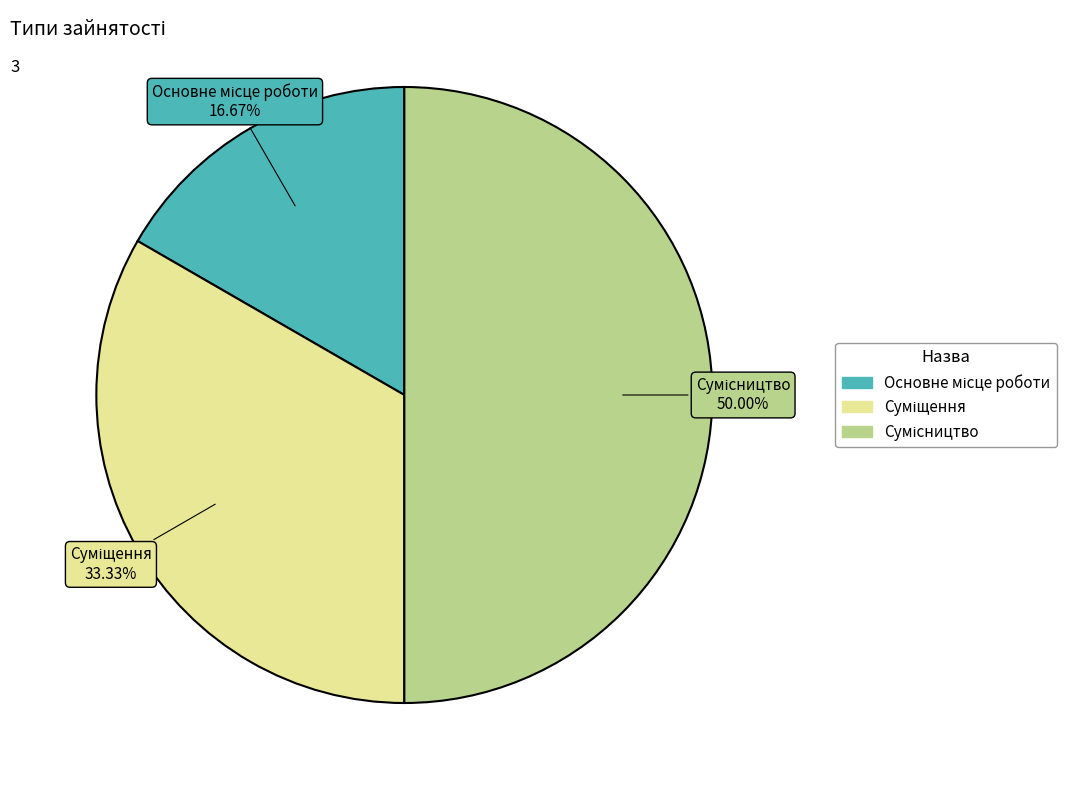

Does Суміщення represent more than half of the total?

No